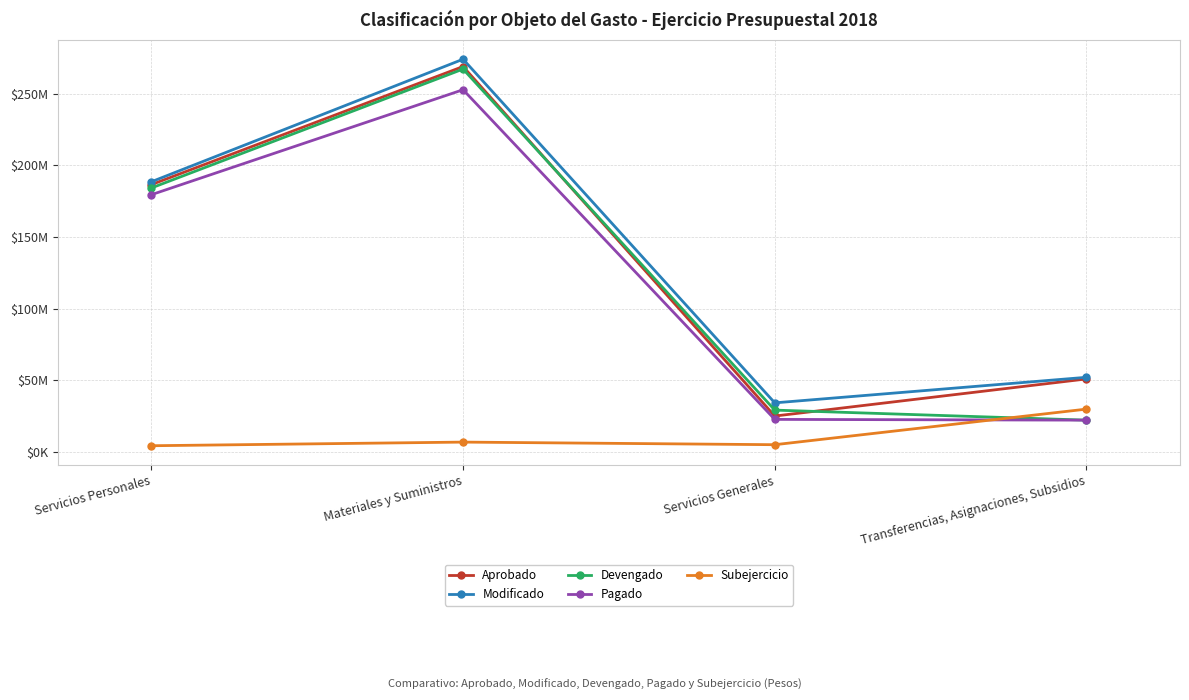

Is this an area chart (filled region under the line)?

No